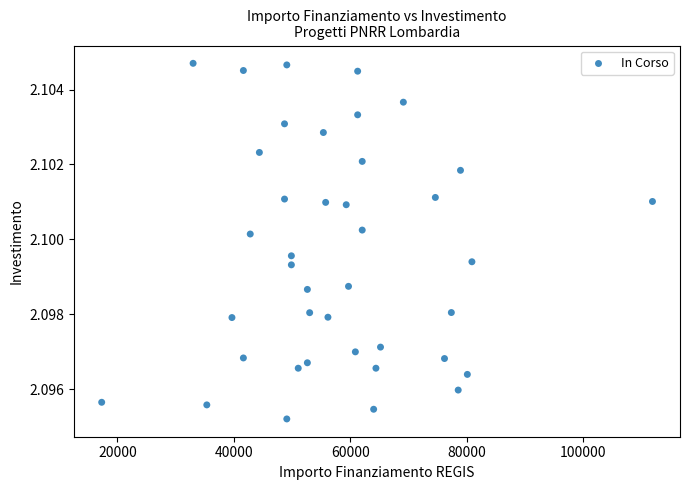

What is the range of X values (max minus min)?

94665.7